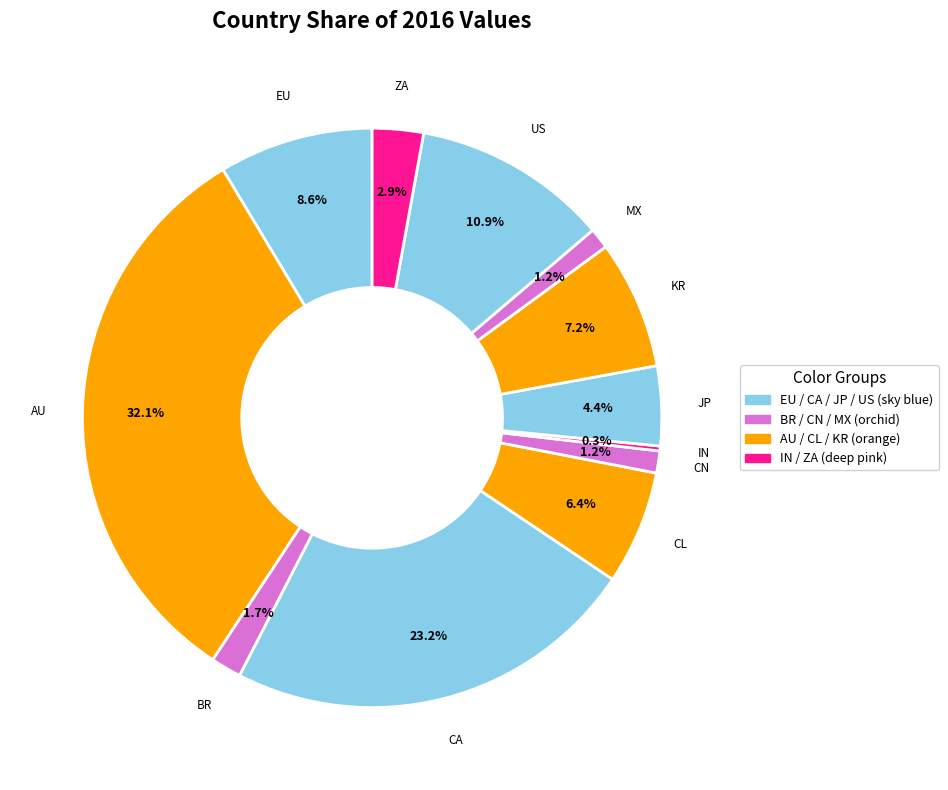

Does any single category account for the majority?

No